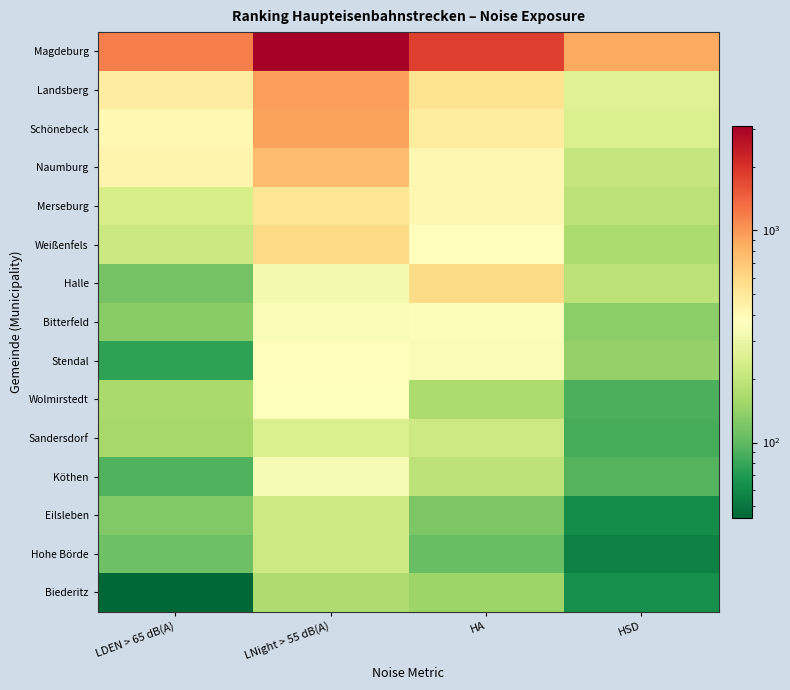

Which label corresponds to the smallest value in the chart?

LDEN > 65 dB(A)